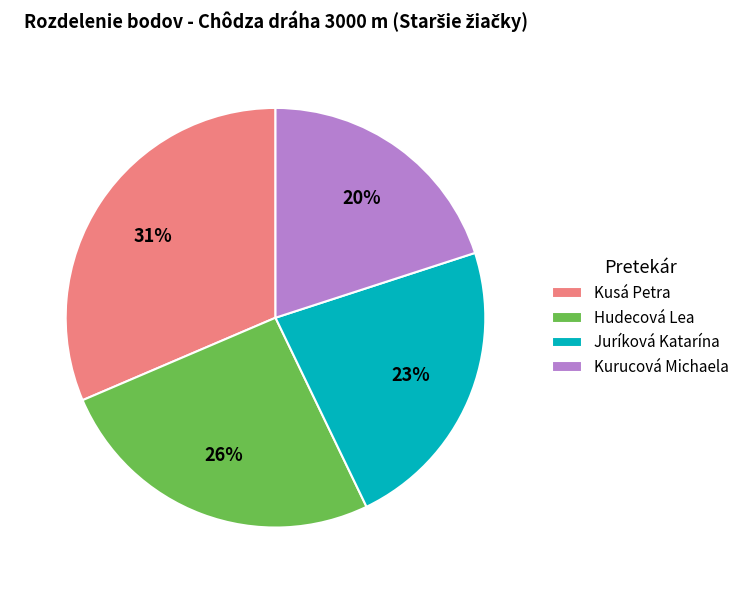

Which slice is the smallest?

Kurucová Michaela